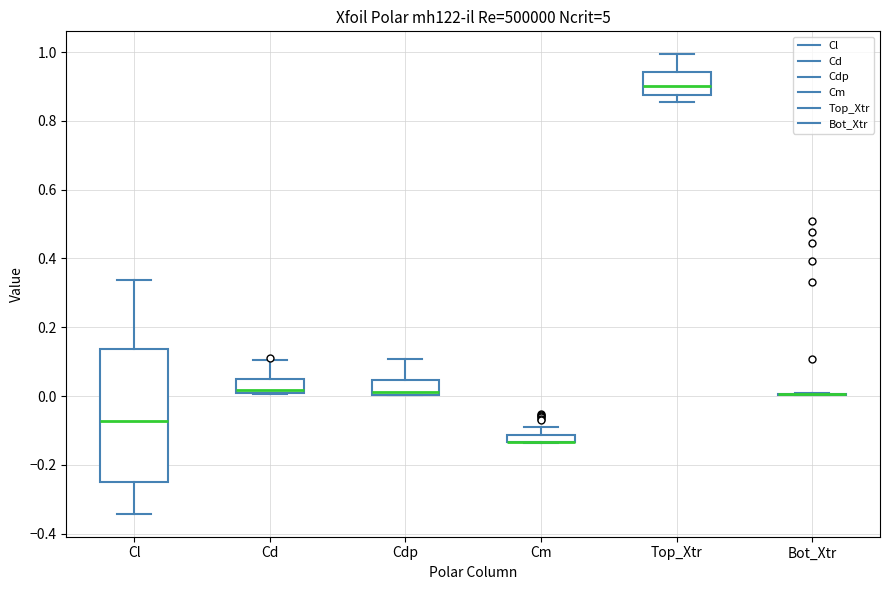

Where is the upper edge of the box for Cl on the y-axis? The values are not printed on the chart, so give them approximately, as read against the axis.

0.14